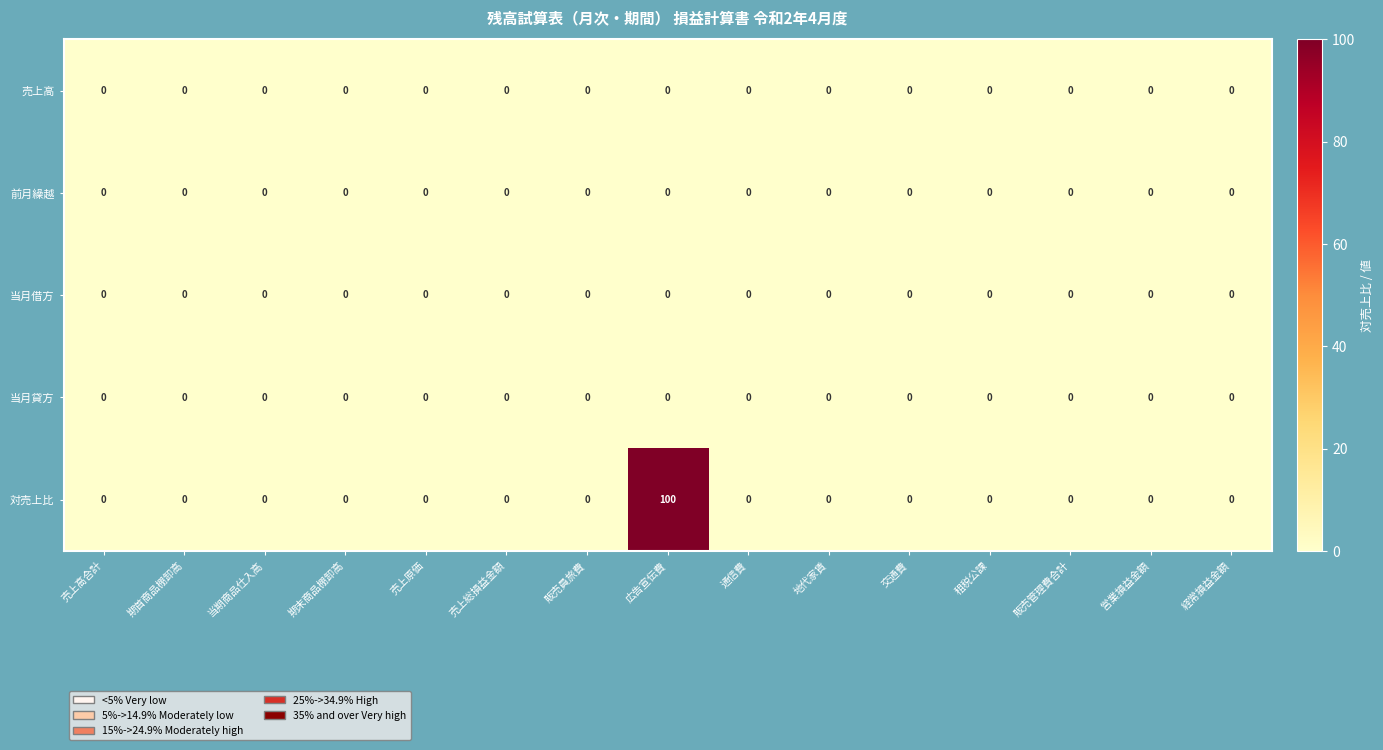

At which category does the chart reach its peak across all series?

広告宣伝費